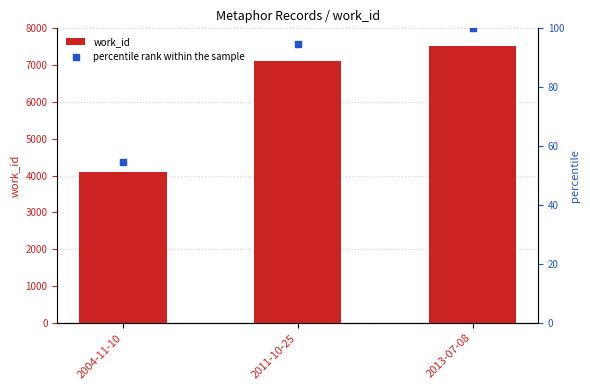

At how many categories does at least one series exceed 3279?

3